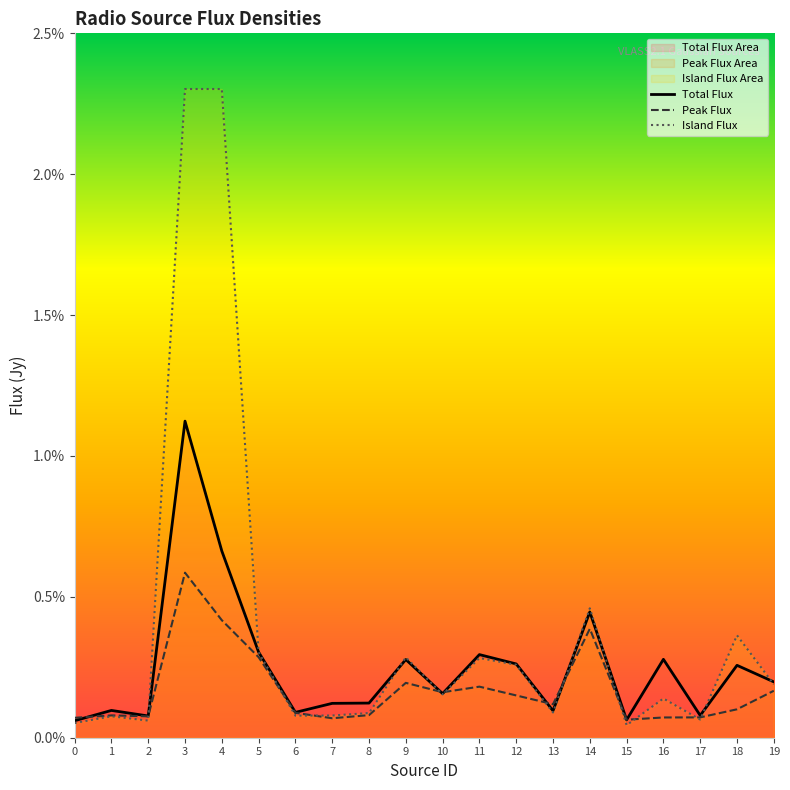

What is the sum of all Total_flux values?

0.1